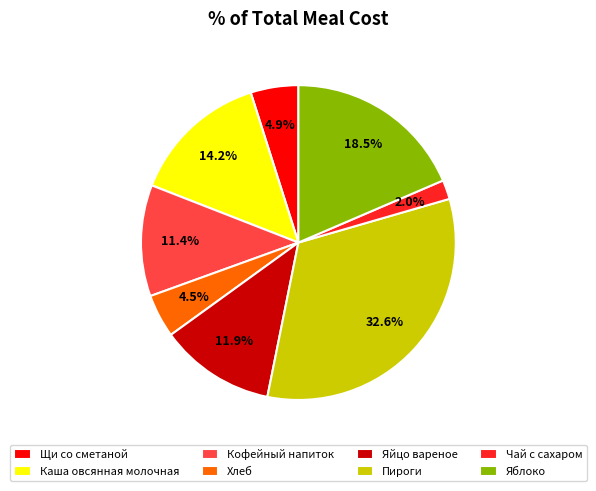

Between Яйцо вареное and Каша овсянная молочная, which is larger?

Каша овсянная молочная